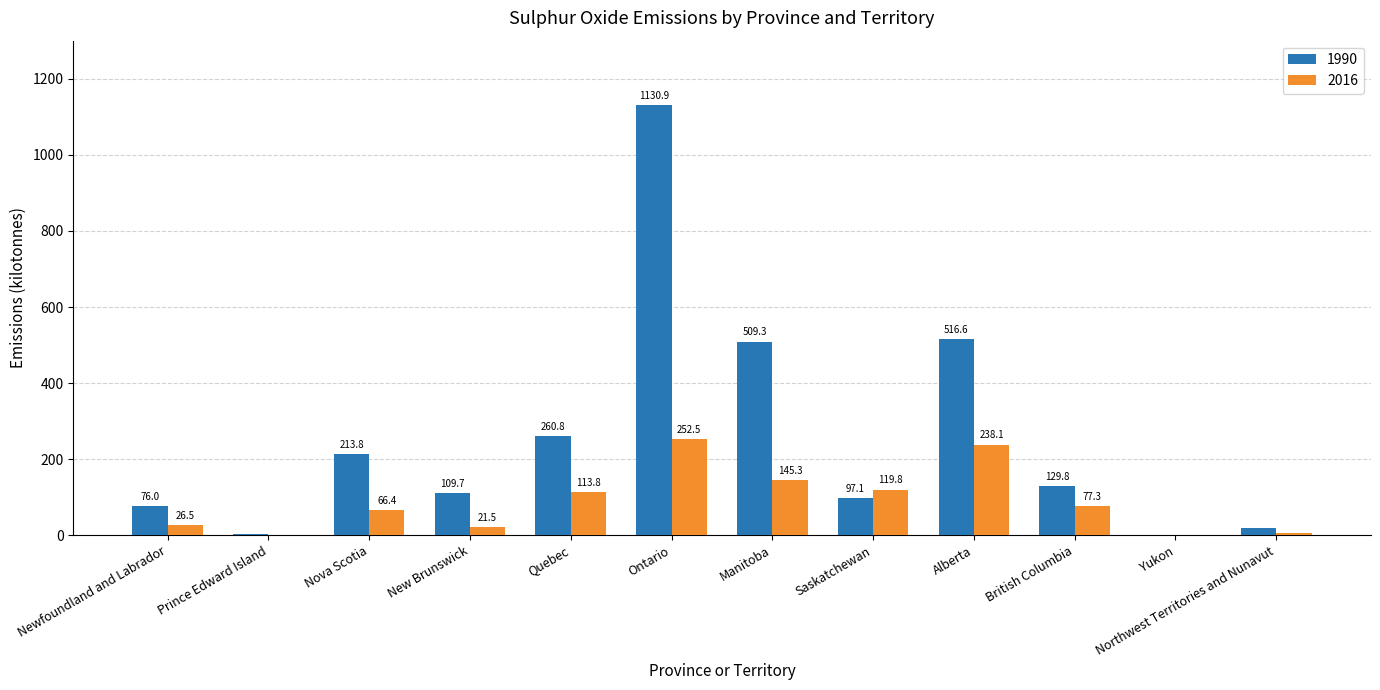

What is the greatest value displayed?

1130.9